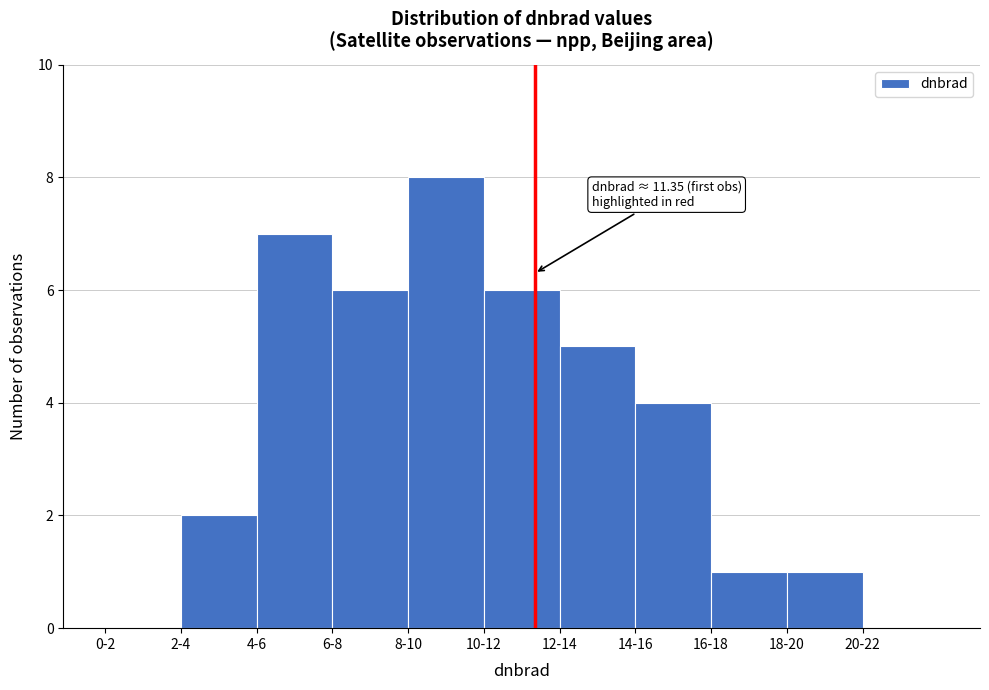

Reading left to right, list all the values displayed in this chart.

0-2=0	2-4=2	4-6=7	6-8=6	8-10=8	10-12=6	12-14=5	14-16=4	16-18=1	18-20=1	20-22=0